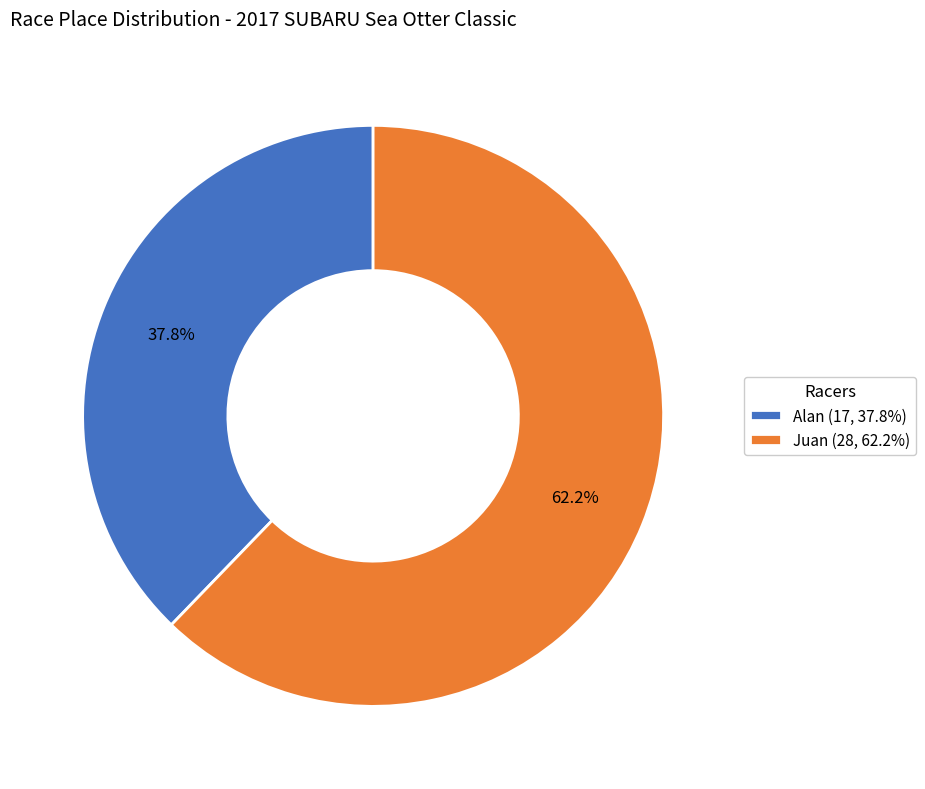

What is the ratio of the value at Juan to the value at Alan?

1.6